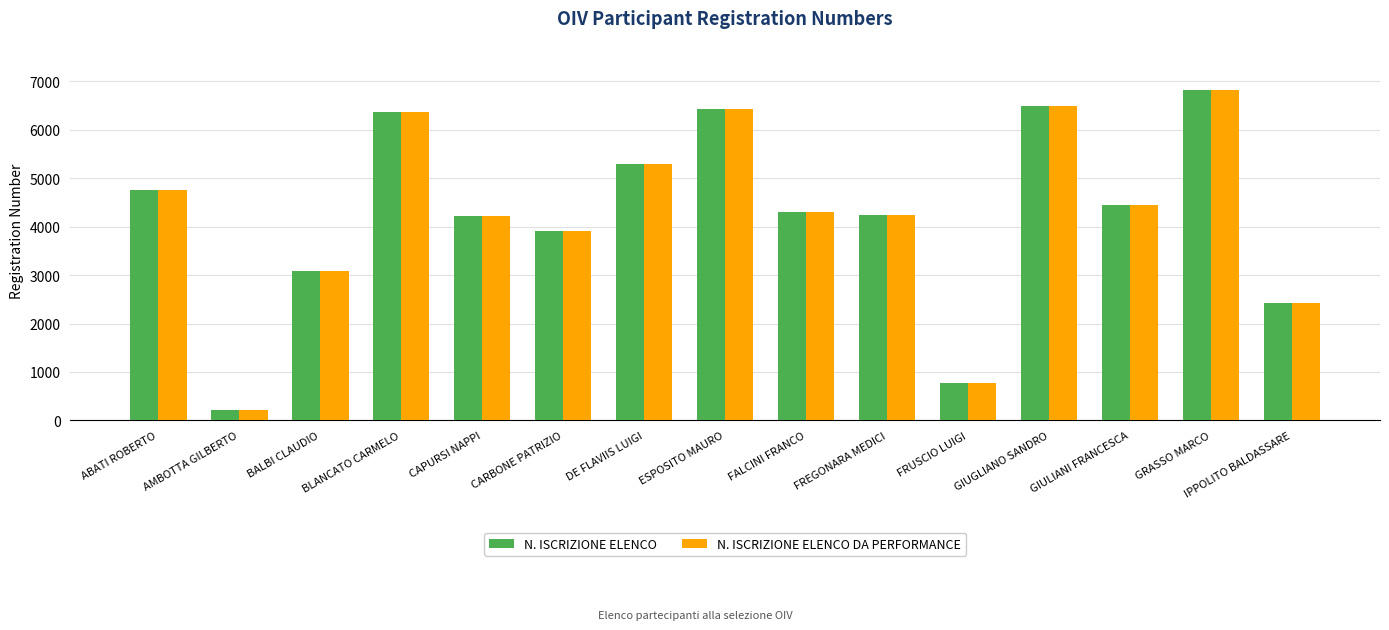

What is the label of the 9th bar from the left?

FALCINI FRANCO